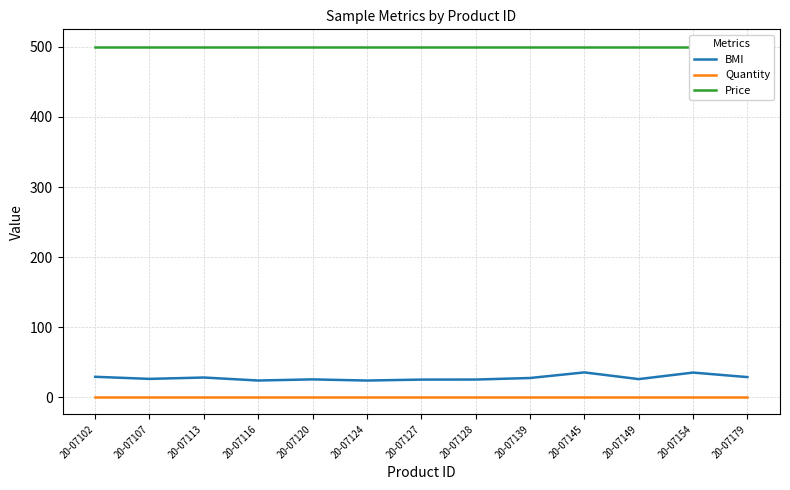

Reading left to right, extract all data points from this chart.

BMI: 20-07102=29.4	20-07107=26.4	20-07113=28.4	20-07116=24.1	20-07120=25.7	20-07124=24.1	20-07127=25.4	20-07128=25.5	20-07139=27.7	20-07145=35.7	20-07149=26.1	20-07154=35.4	20-07179=29.0
Quantity: 20-07102=1.0	20-07107=1.0	20-07113=1.0	20-07116=1.0	20-07120=1.0	20-07124=1.0	20-07127=1.0	20-07128=1.0	20-07139=1.0	20-07145=1.0	20-07149=1.0	20-07154=1.0	20-07179=1.0
Price: 20-07102=500.0	20-07107=500.0	20-07113=500.0	20-07116=500.0	20-07120=500.0	20-07124=500.0	20-07127=500.0	20-07128=500.0	20-07139=500.0	20-07145=500.0	20-07149=500.0	20-07154=500.0	20-07179=500.0